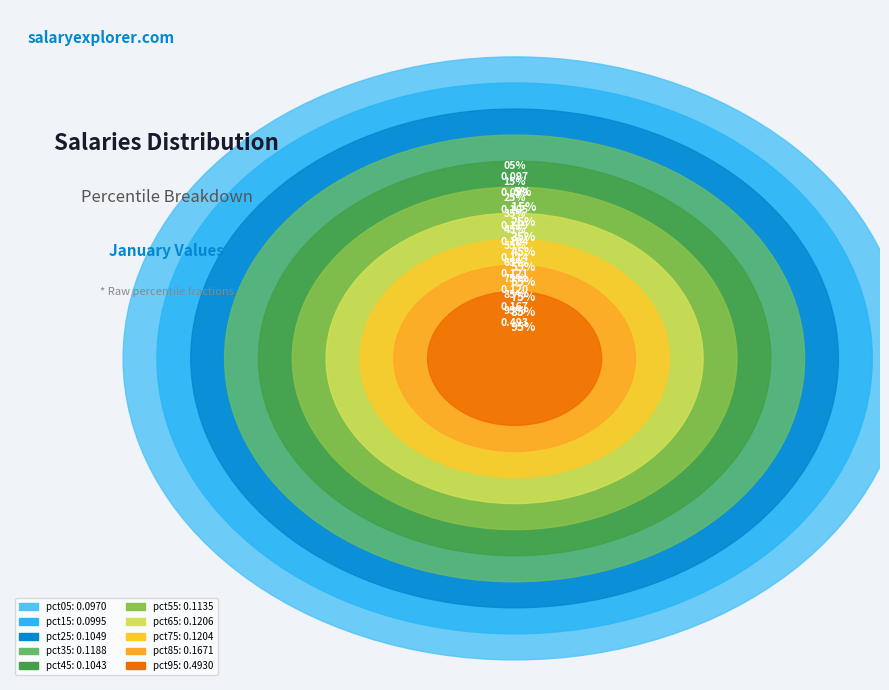

Is there a majority slice in this chart?

No